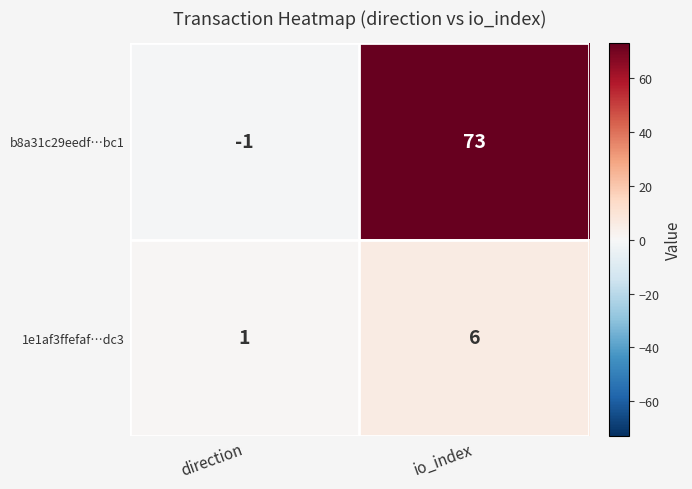

Rank the series by their average value, from lowest to highest.

1e1af3ffefaf…dc3, b8a31c29eedf…bc1